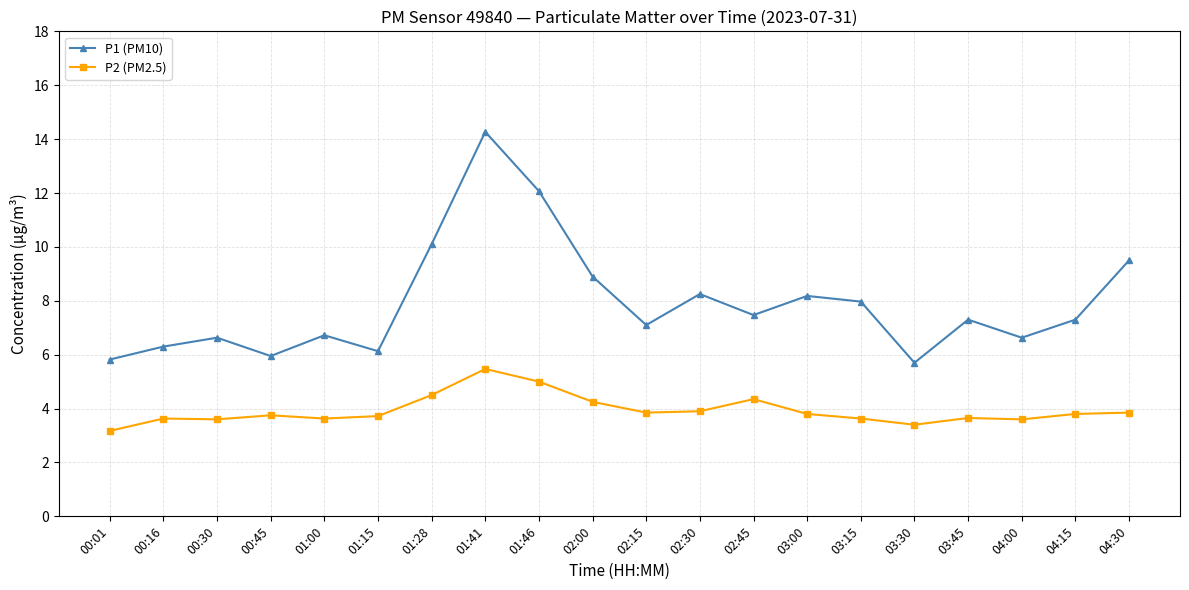

List the series in order of their peak value, lowest first.

P2 (PM2.5), P1 (PM10)